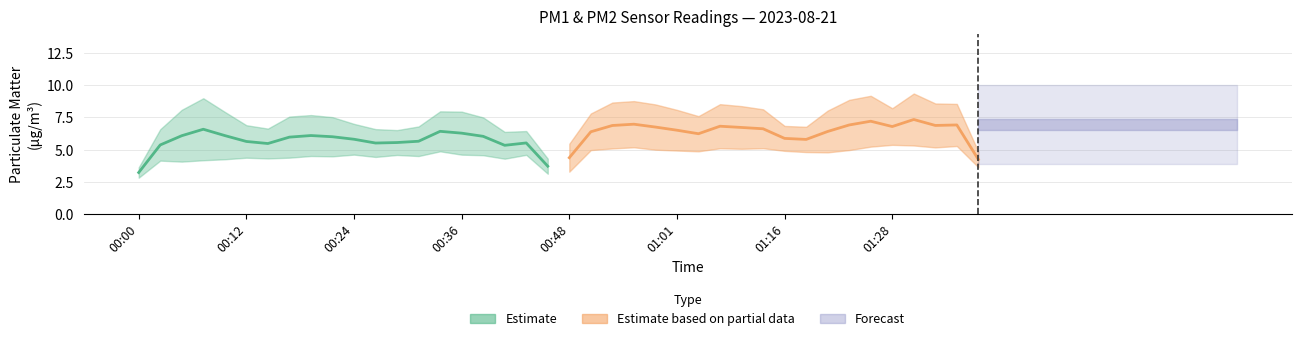

In P2, how many points are higher than both neighbors (excluding endpoints)?

6